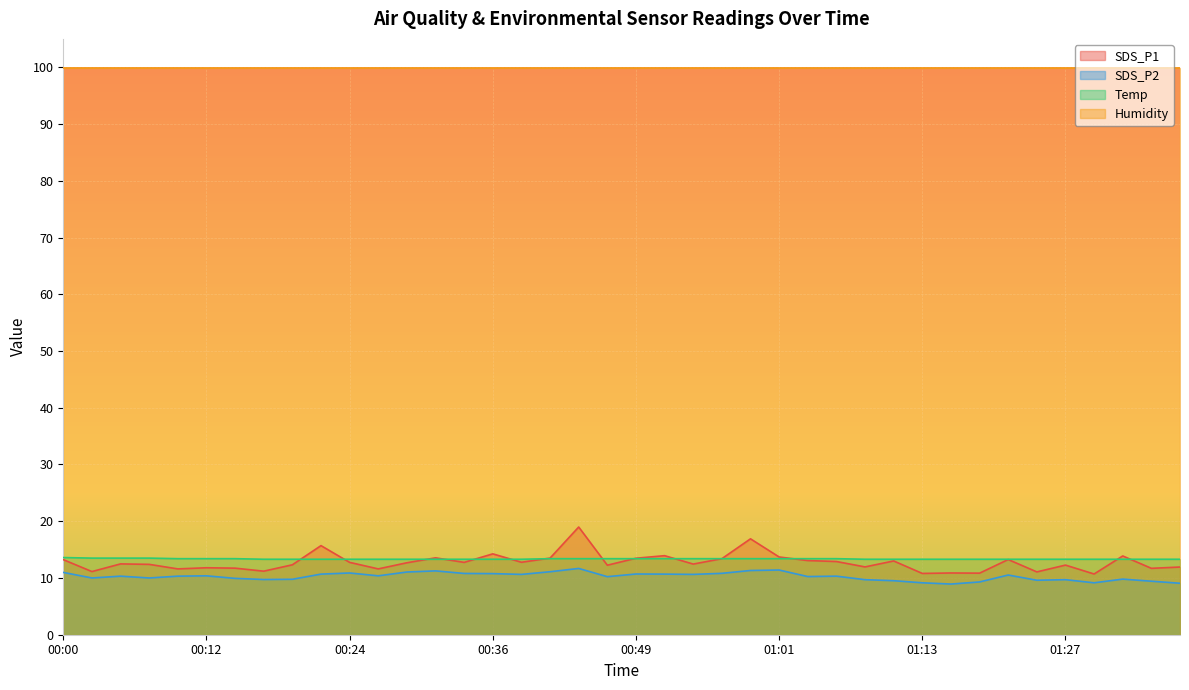

What is the smallest value displayed?

8.9